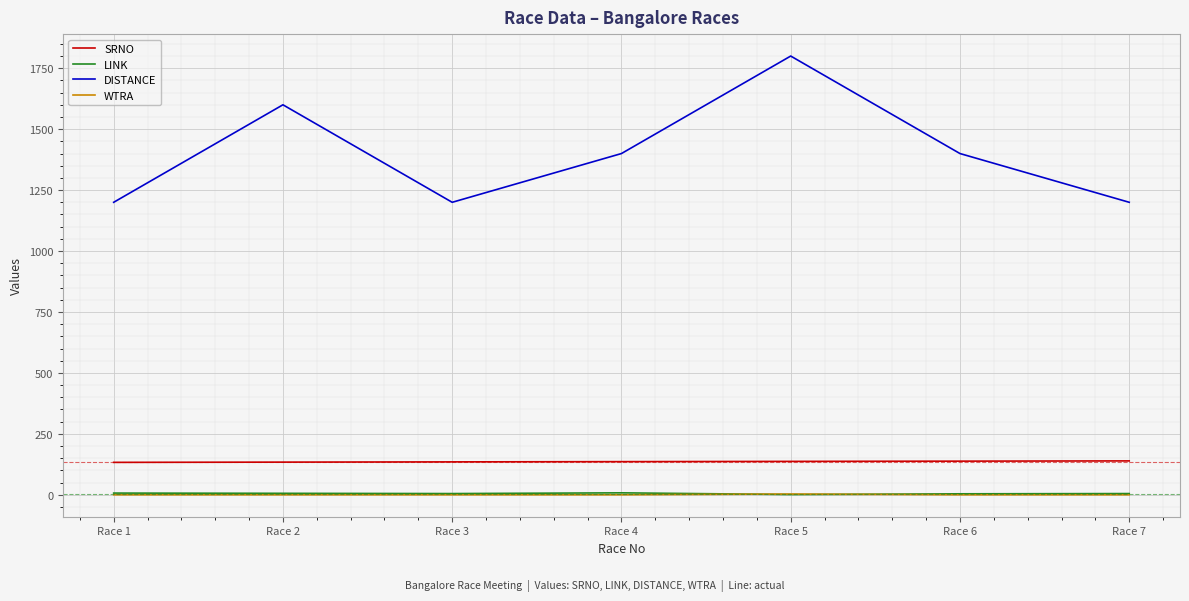

How many lines are shown in the chart?

4